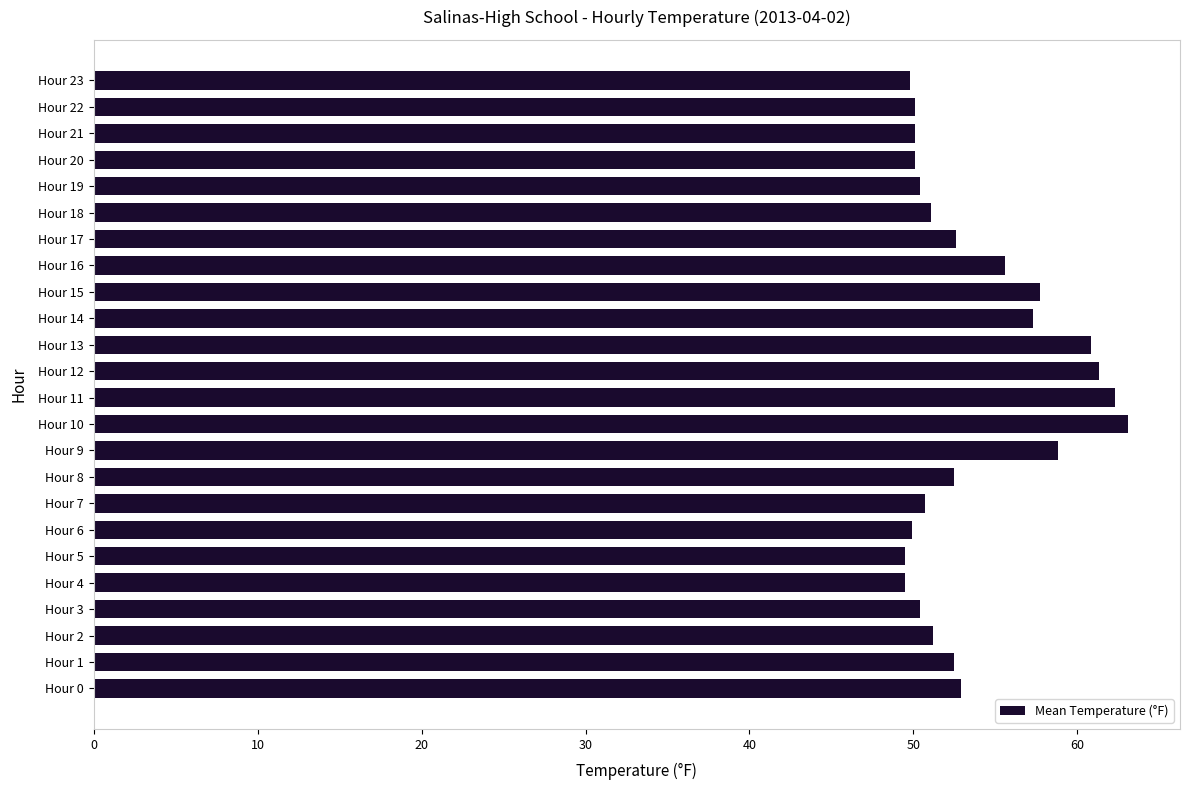

What is the sum of all values?

1290.2